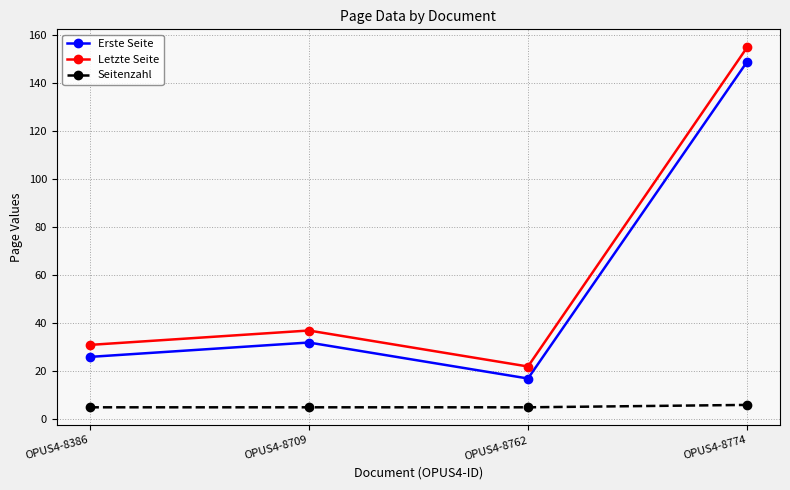

Which series has the widest spread of values?

Letzte Seite